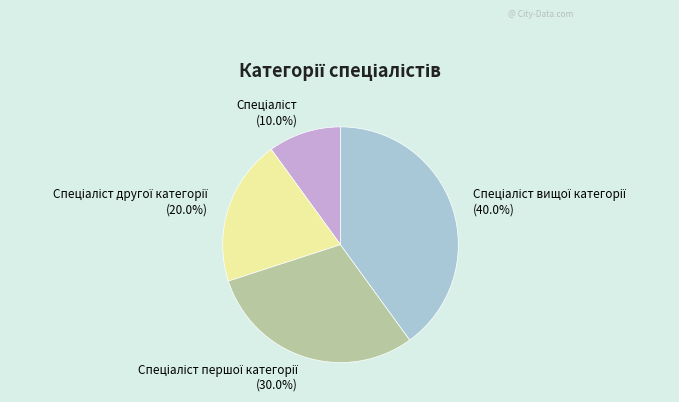

Does any single category account for the majority?

No